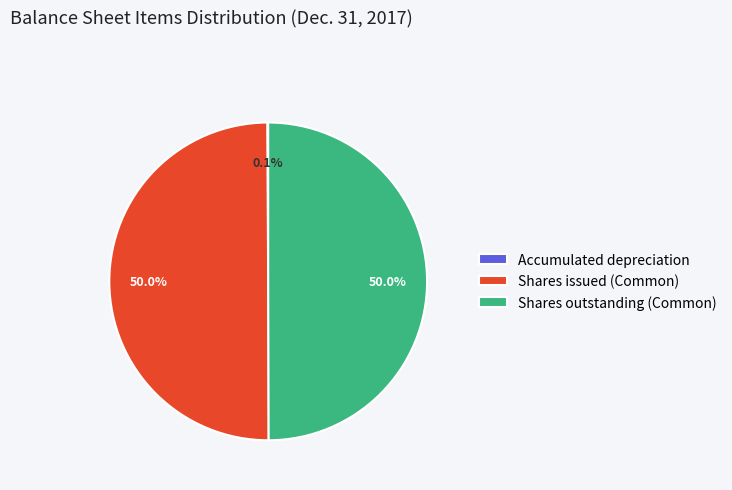

How much of the chart is everything except Shares outstanding (Common)?

50.0%